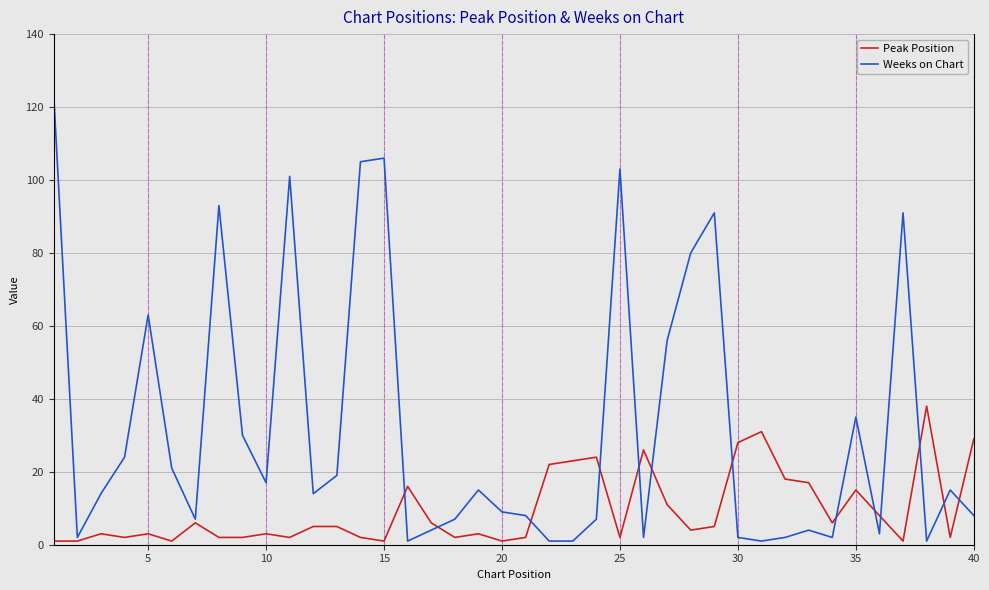

List the series in order of their overall mean, highest first.

Weeks on Chart, Peak Position